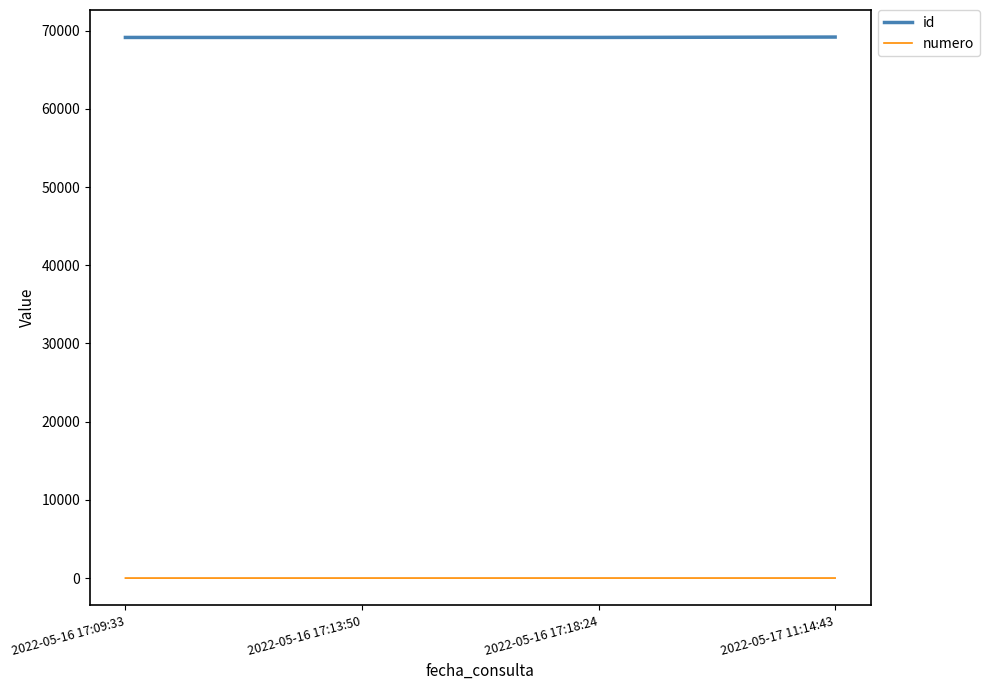

True or false: numero has more than 2 interior local peaks.

False